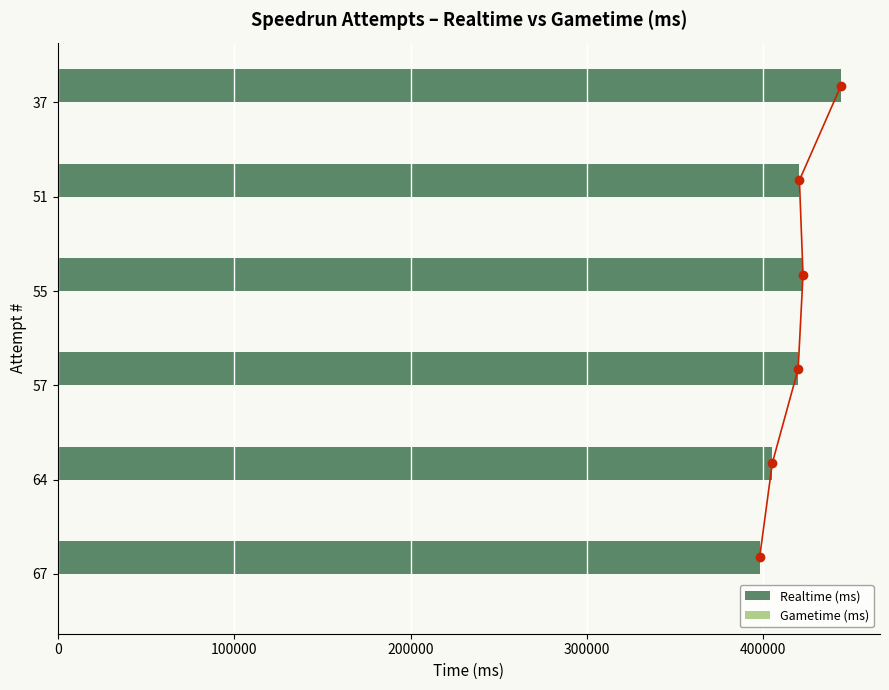

What is the maximum value for Realtime (ms)?

443889